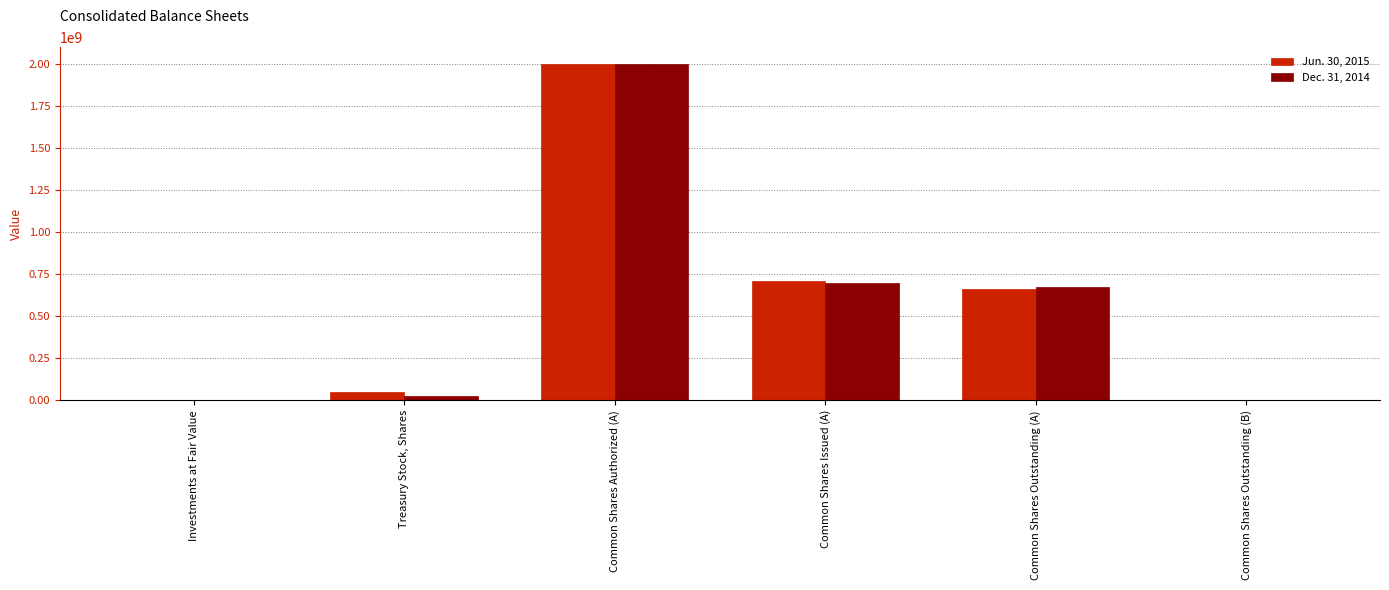

At which category is the sum across all series the highest?

Common Shares Authorized (A)